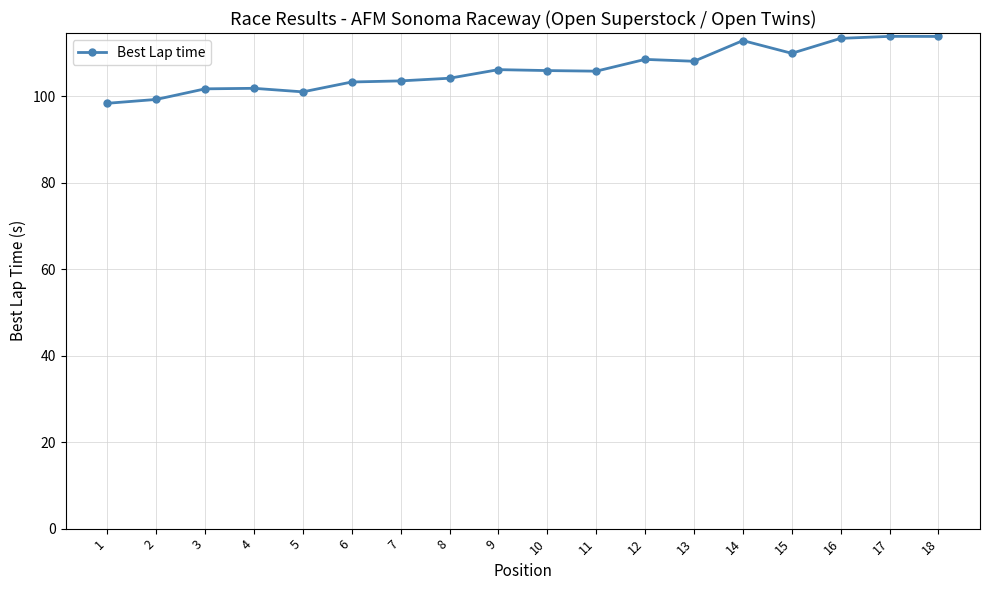

What is the smallest value displayed?

98.3